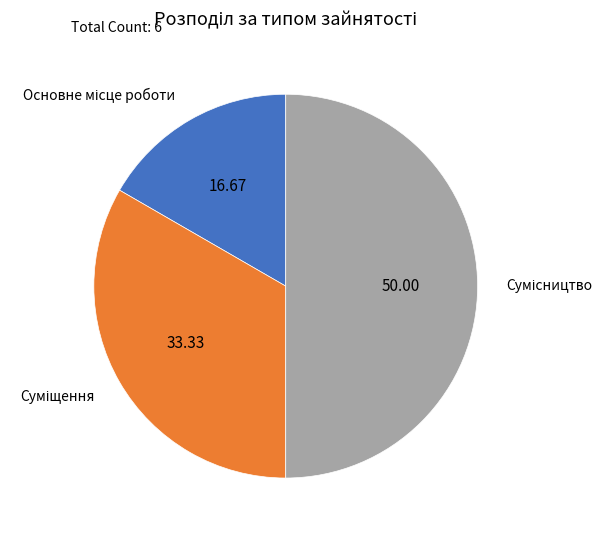

What percentage is the Сумісництво slice, to the nearest percent?

50%